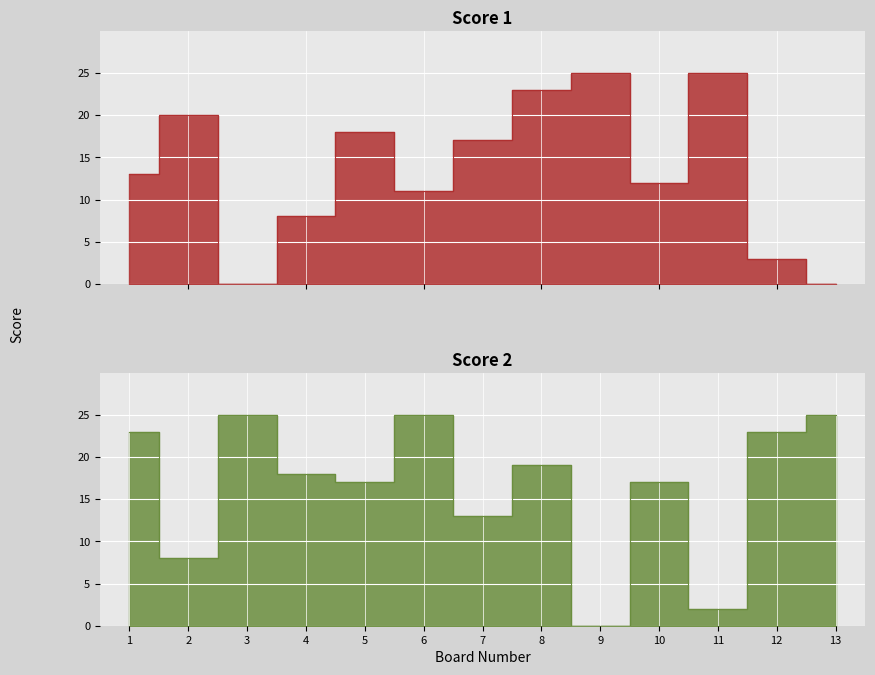

What value does the Score 2 series have at 5?

17